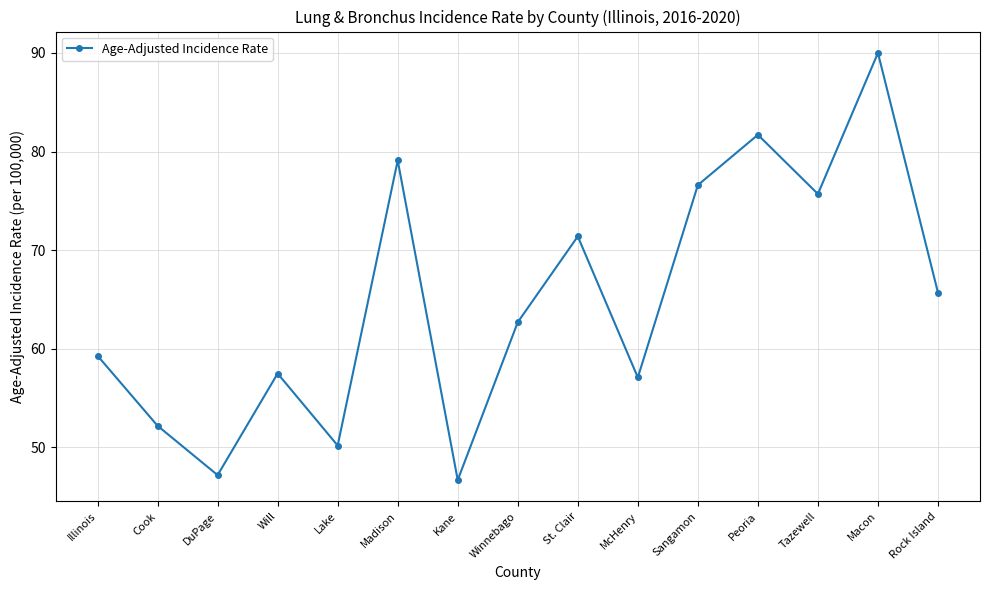

Reading right to left, extract all data points from this chart.

Rock Island=65.7	Macon=90.0	Tazewell=75.7	Peoria=81.7	Sangamon=76.6	McHenry=57.1	St. Clair=71.4	Winnebago=62.7	Kane=46.7	Madison=79.1	Lake=50.2	Will=57.5	DuPage=47.2	Cook=52.2	Illinois=59.3